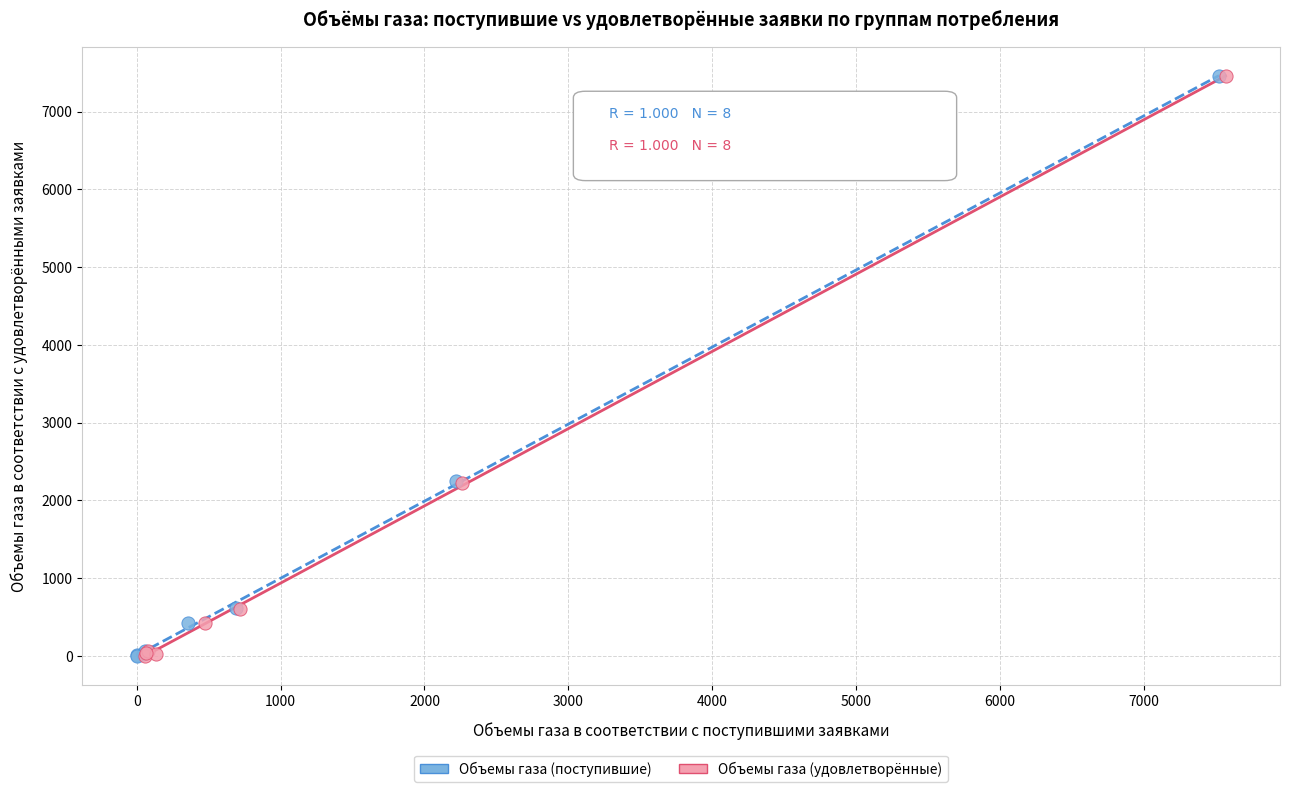

What are all the series names shown in the legend?

Объемы газа (поступившие), Объемы газа (удовлетворённые)